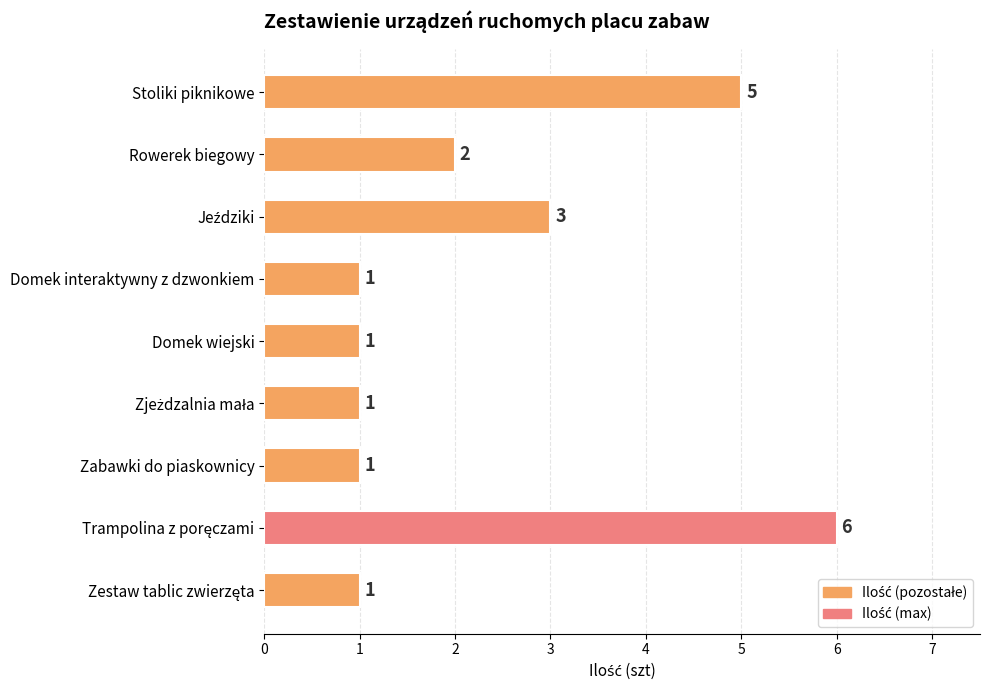

Count the values in the range 1 to 3.

7